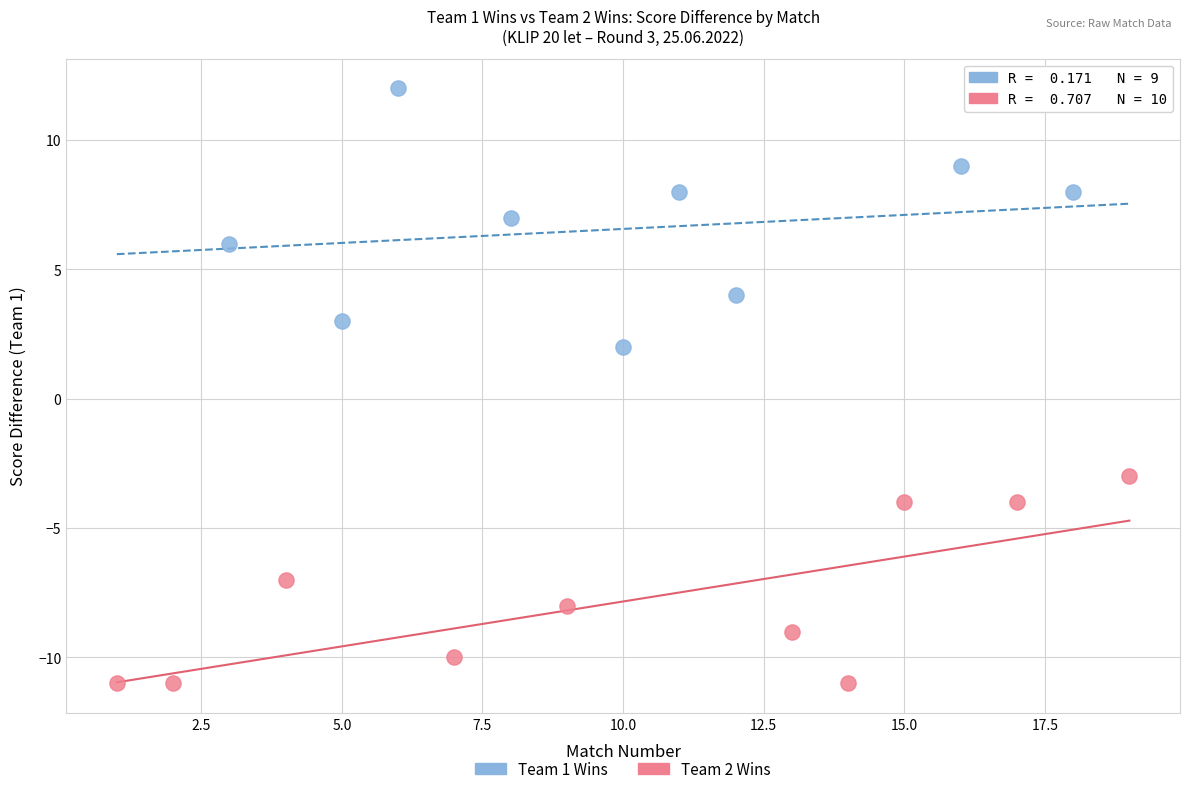

Which series reaches the maximum Y coordinate?

Team 1 Wins